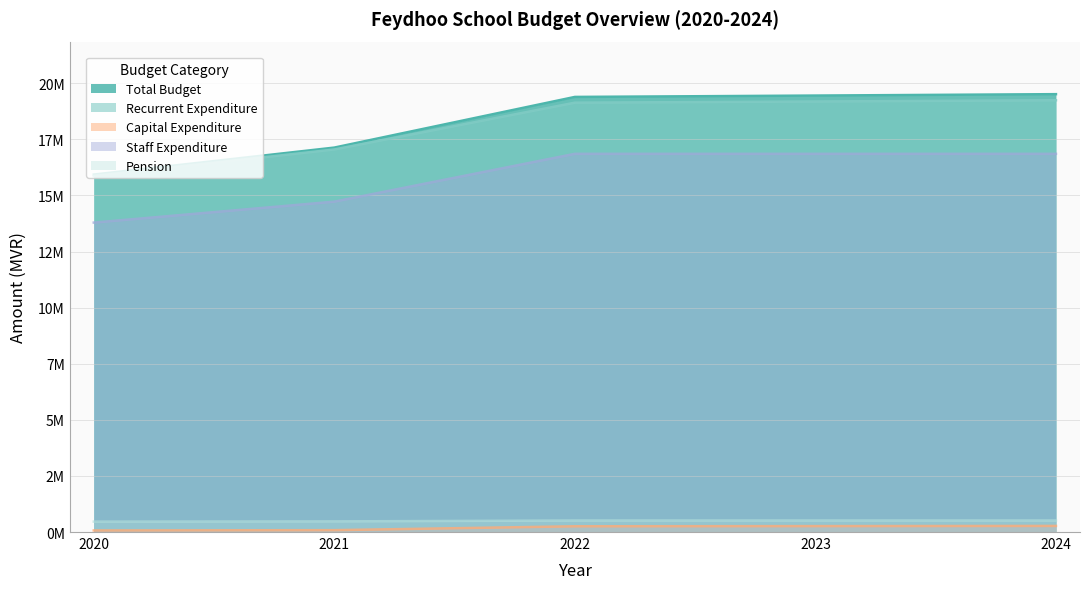

Is the value of Pension at 2021 greater than the value of Staff Expenditure at 2022?

No